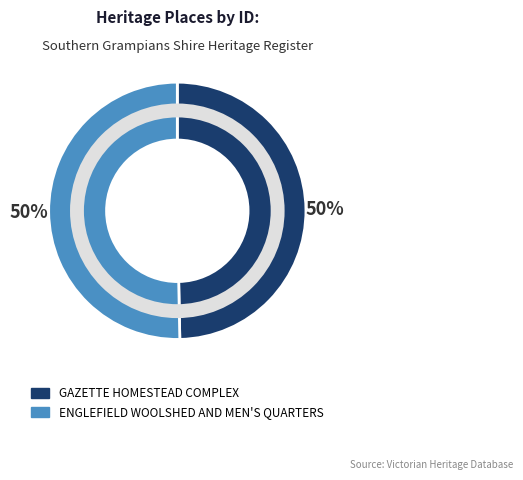

What percentage is the GAZETTE HOMESTEAD COMPLEX slice, to the nearest percent?

50%